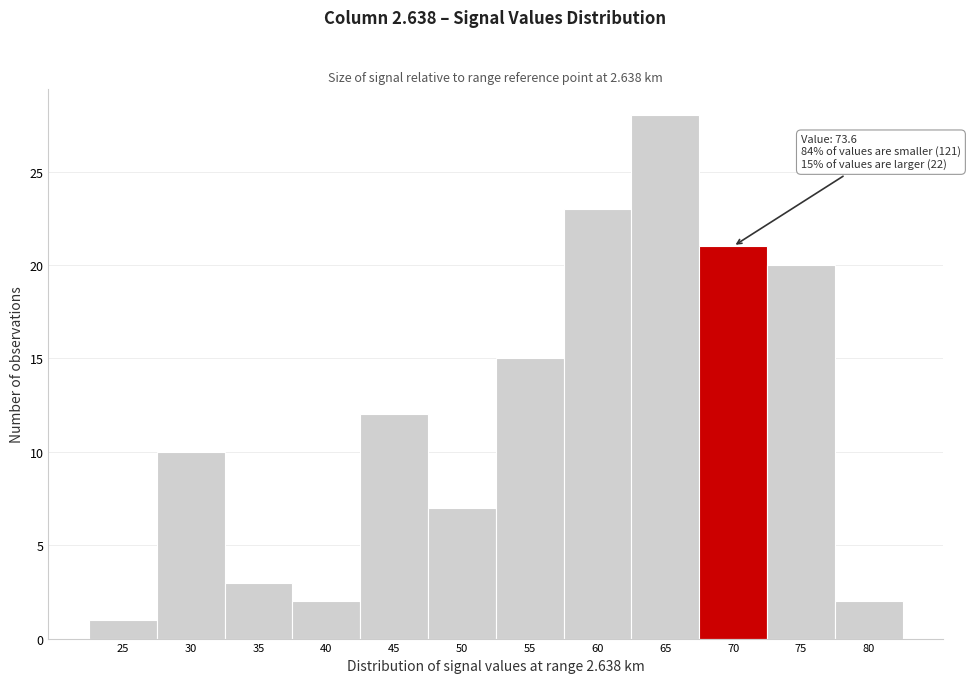

Reading right to left, what are all the values shown in this chart?

2	20	21	28	23	15	7	12	2	3	10	1